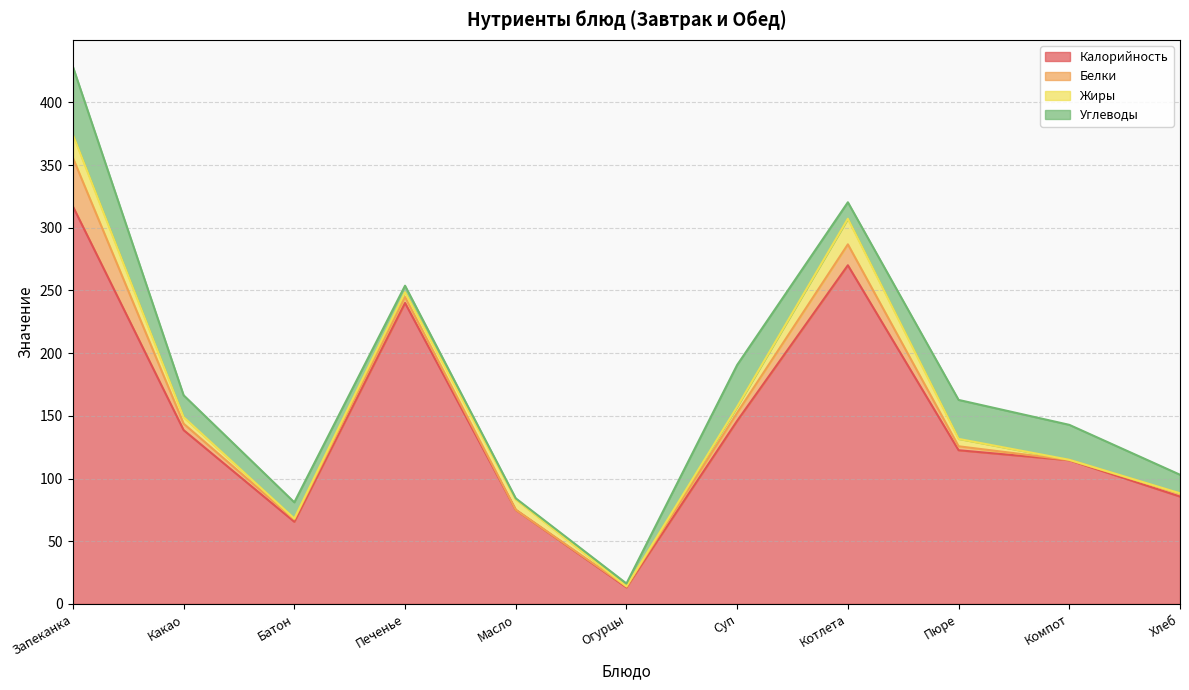

How many lines are shown in the chart?

4